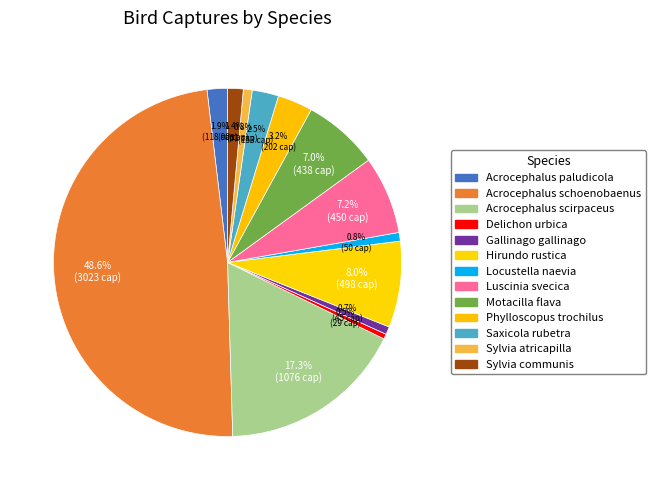

The Gallinago gallinago slice represents 16% of the pie. True or false?

False